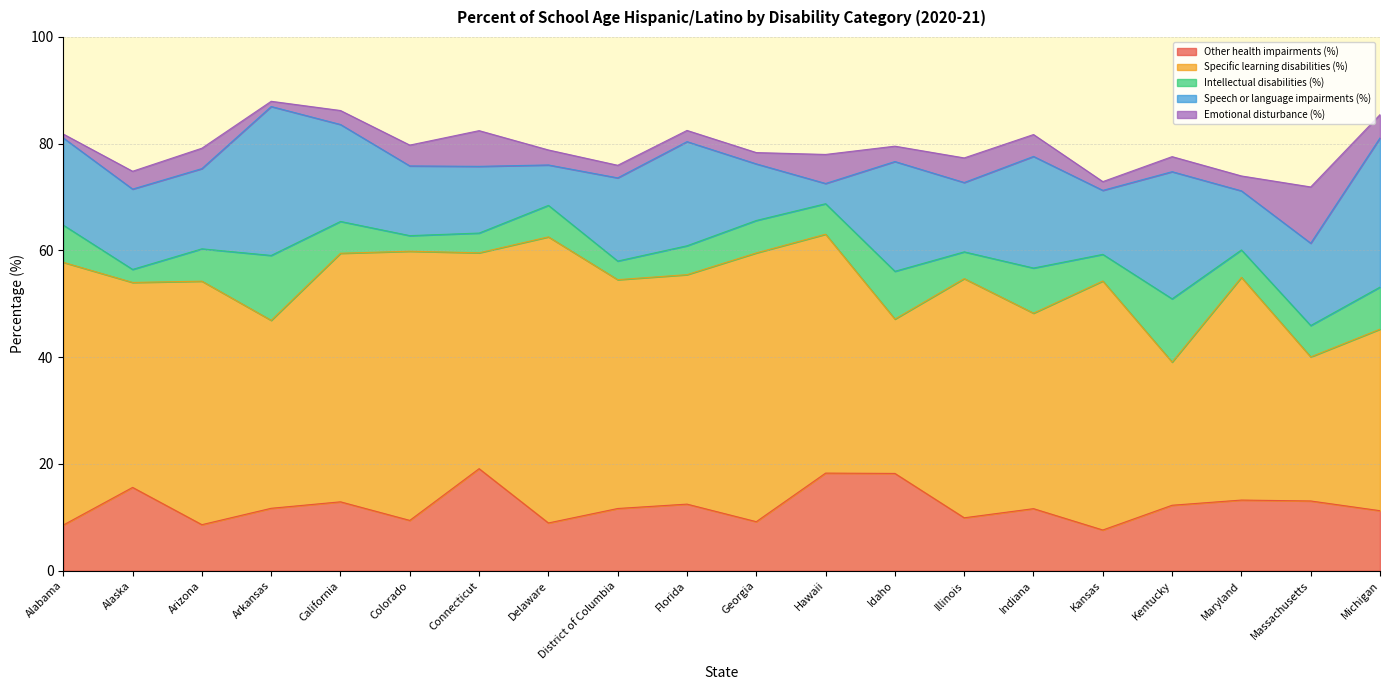

Count the number of categories in the chart.

20